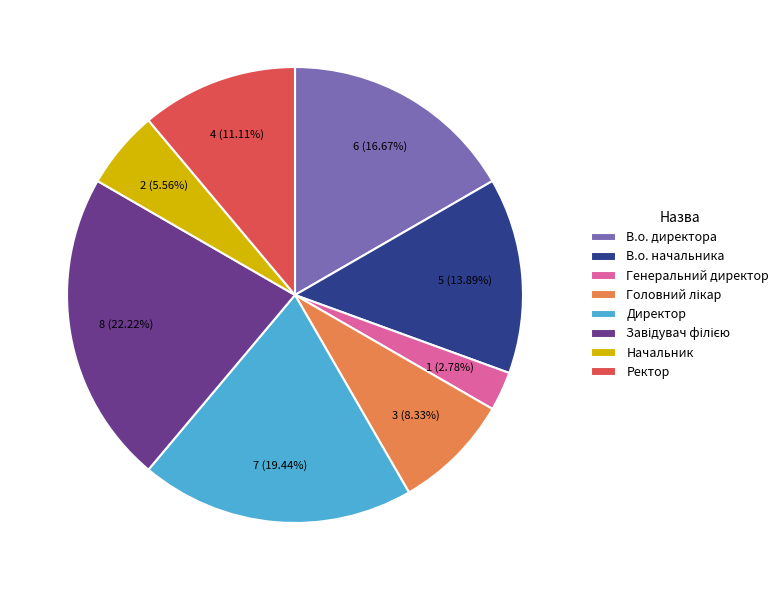

What percentage do Начальник and В.о. директора together represent?

22.2%